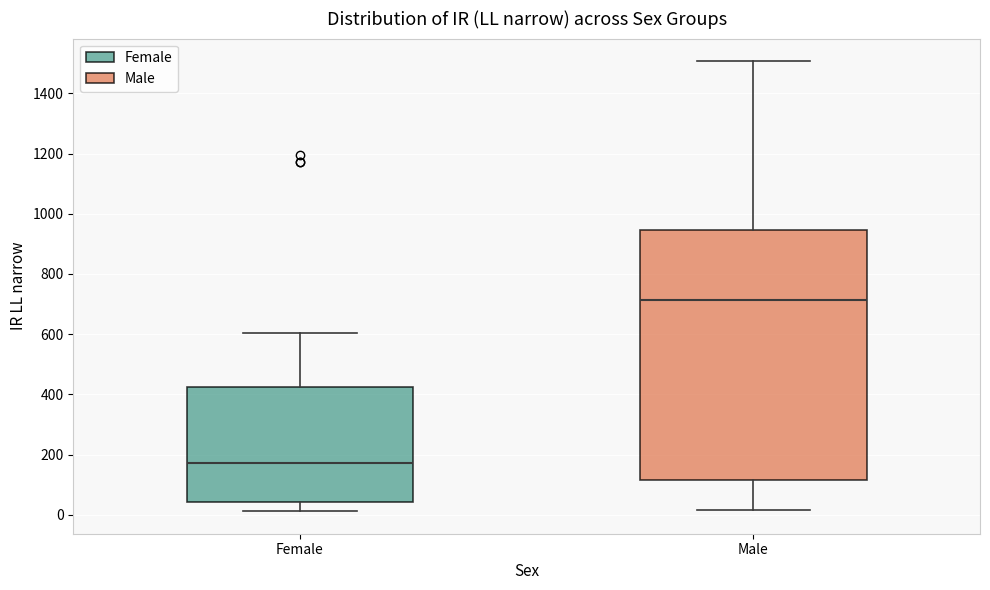

Where is the lower edge of the box for Female on the y-axis? The values are not printed on the chart, so give them approximately, as read against the axis.

40